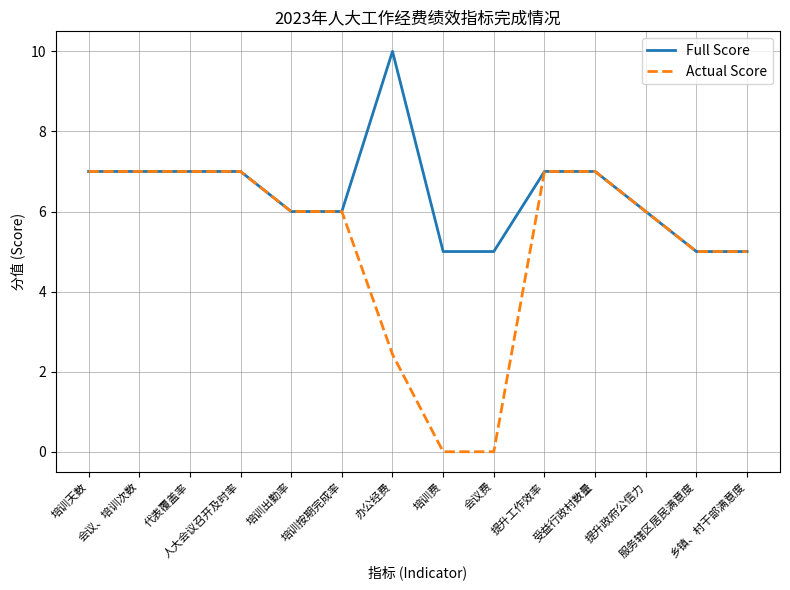

At which label does Actual Score first exceed 6?

培训天数